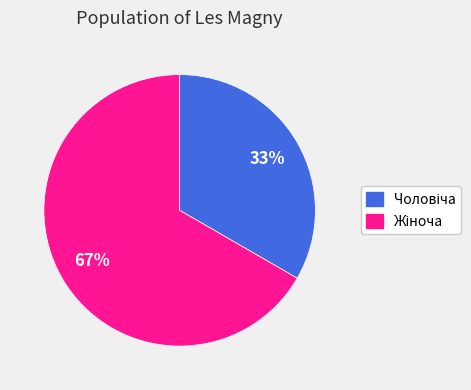

Is there a majority slice in this chart?

Yes